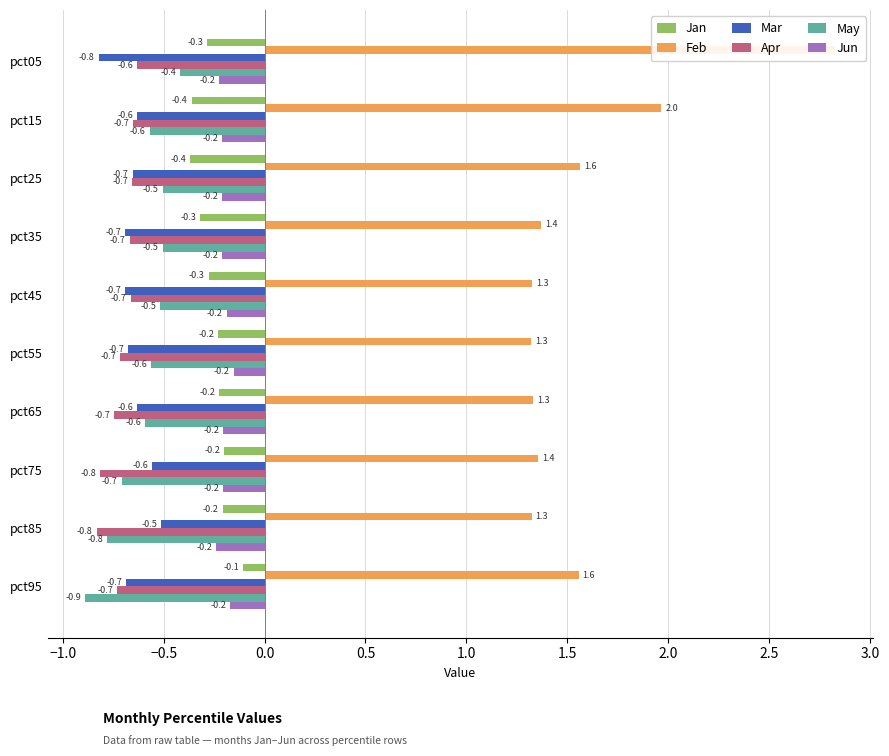

Which series changed the most between pct45 and pct85?

May